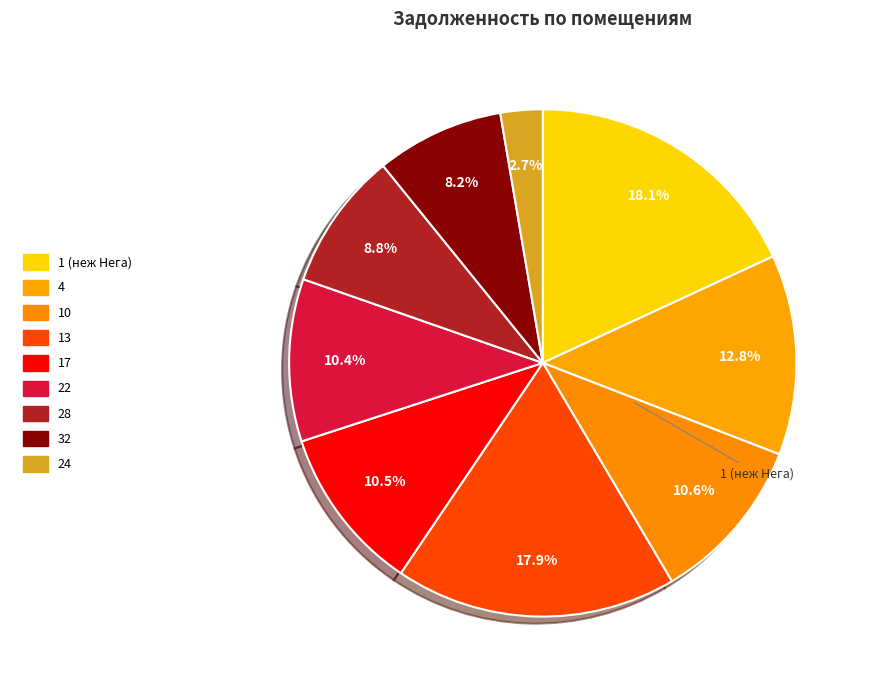

How many slices are in this pie chart?

9